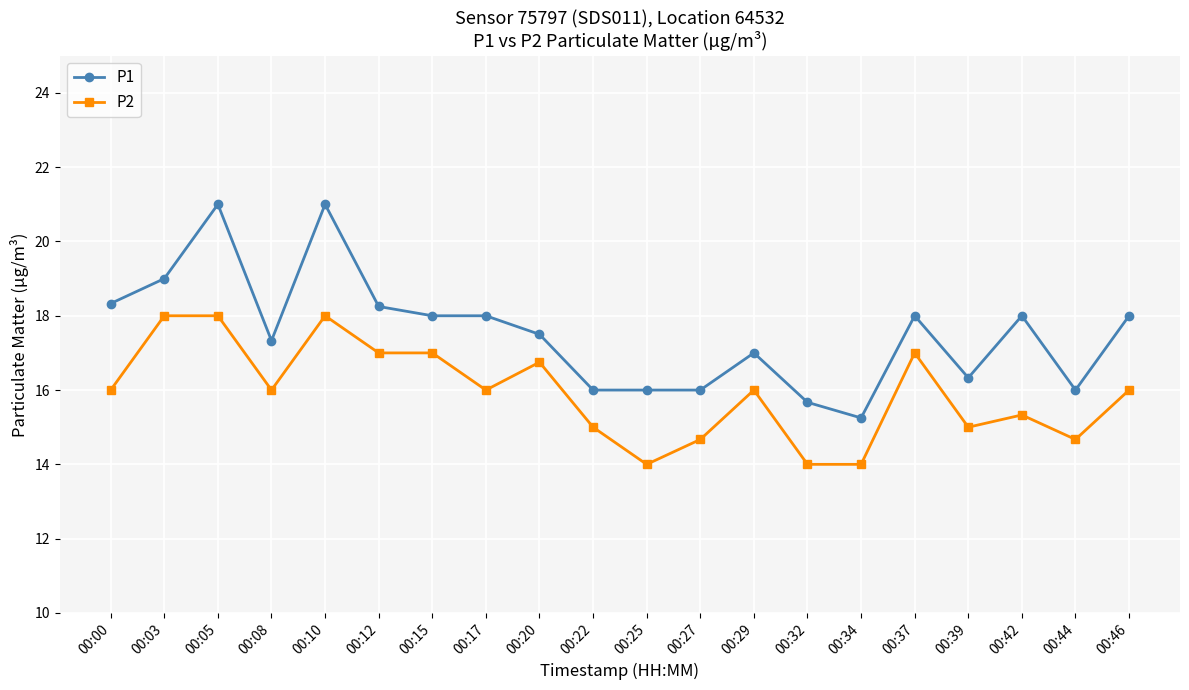

At which category does P1 reach its first local valley?

00:08